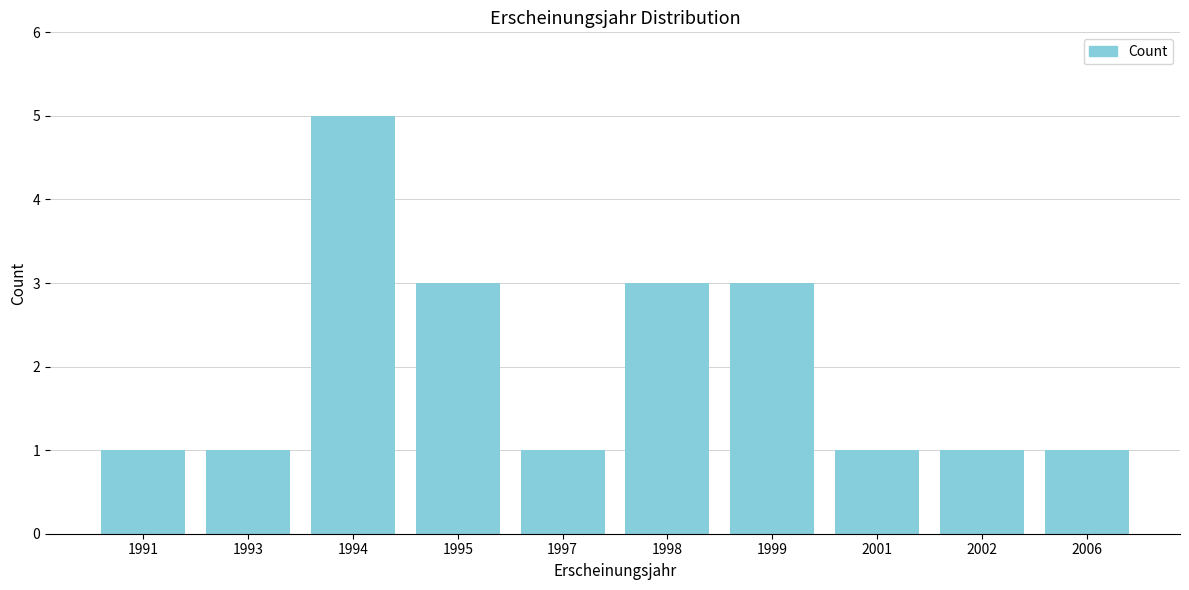

Reading left to right, list all the values displayed in this chart.

1991=1	1993=1	1994=5	1995=3	1997=1	1998=3	1999=3	2001=1	2002=1	2006=1